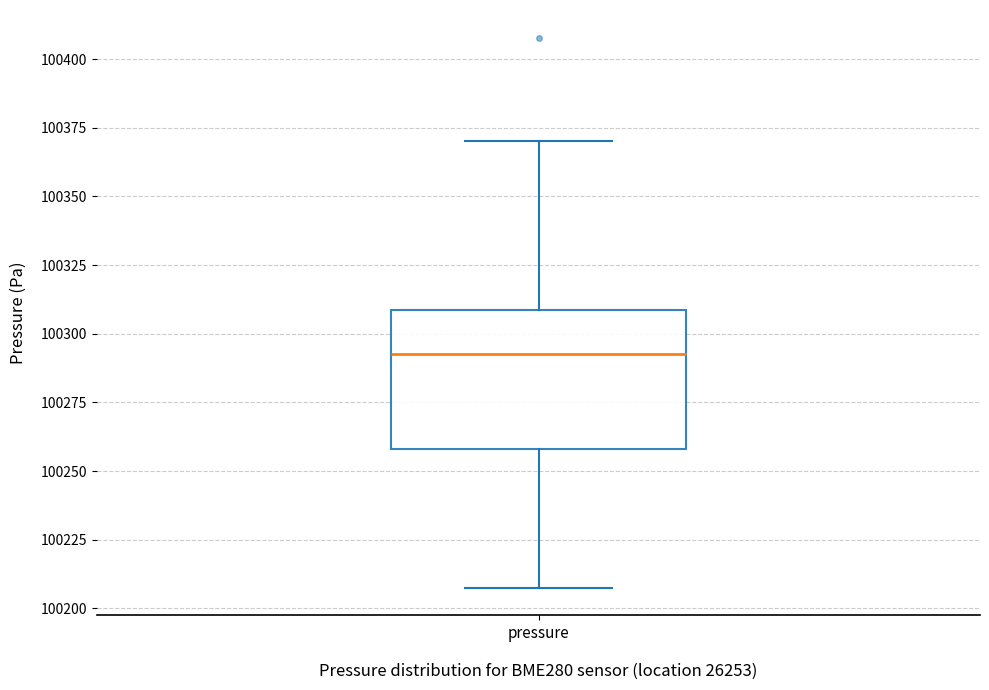

Read this box plot against the y-axis: the position of the median line, the range covered by the box, and the ends of both whiskers. The values are not printed on the chart, so give them approximately, as read against the axis.

median 100295, box 100260 to 100310, whiskers 100205 to 100370